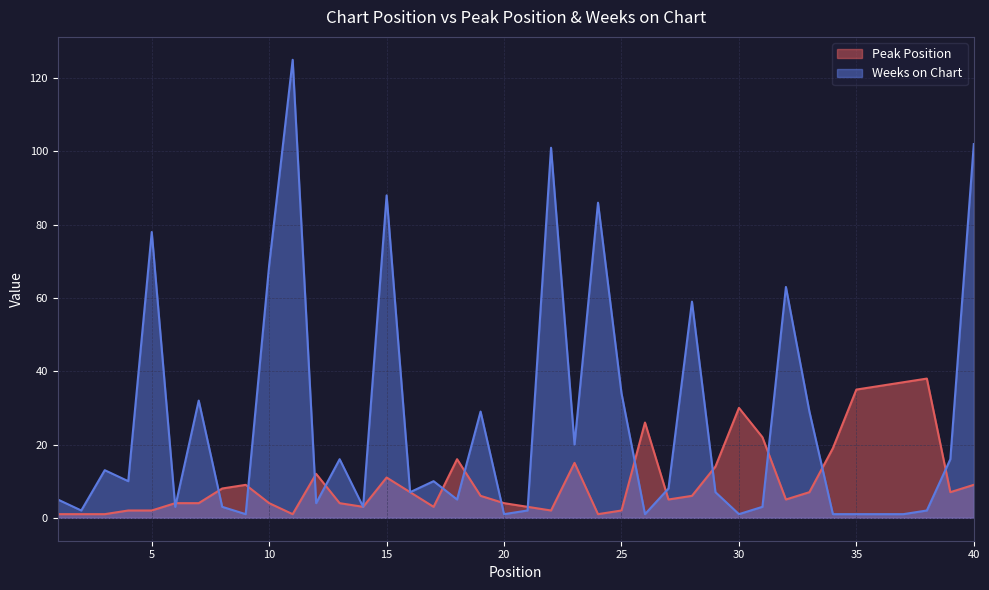

The Peak Position series shows 6 at 40. True or false?

False